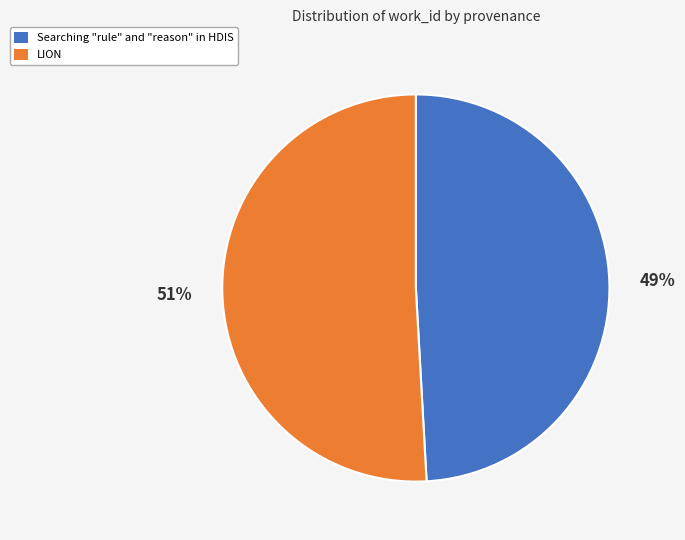

Does Searching "rule" and "reason" in HDIS account for over 50% of the chart?

No